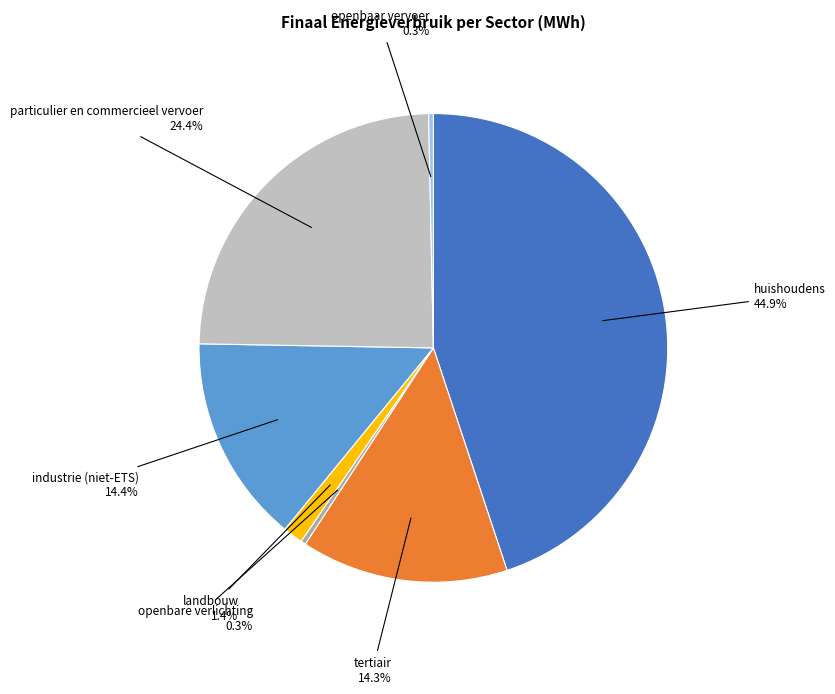

Which category has the biggest portion of the pie?

huishoudens